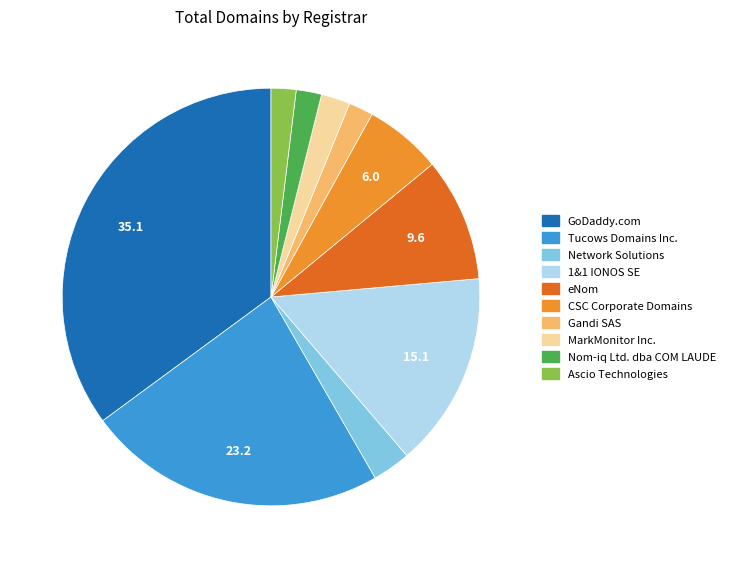

Does any single category account for the majority?

No